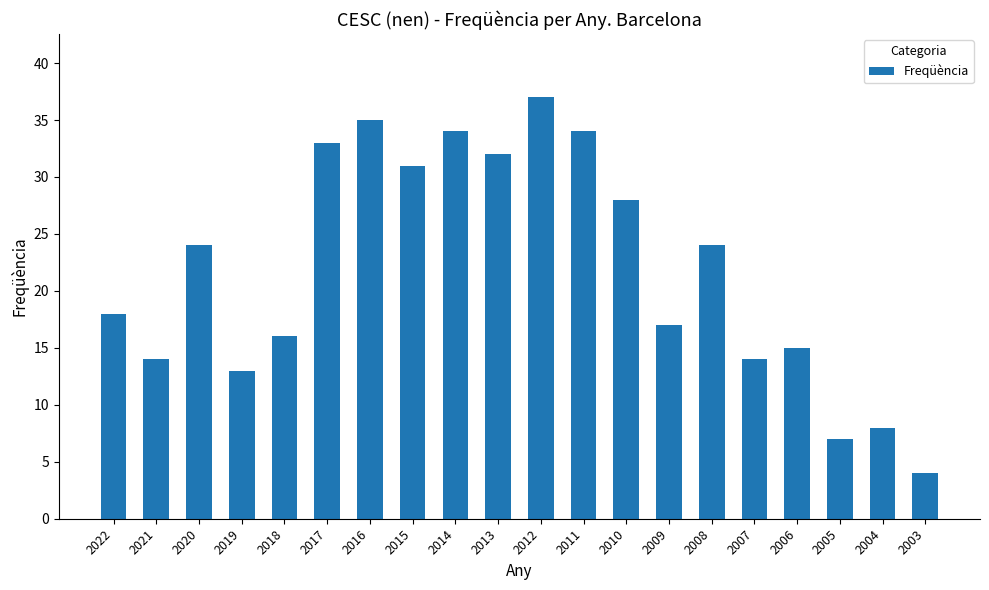

What is the change in value from 2018 to 2012?

+21